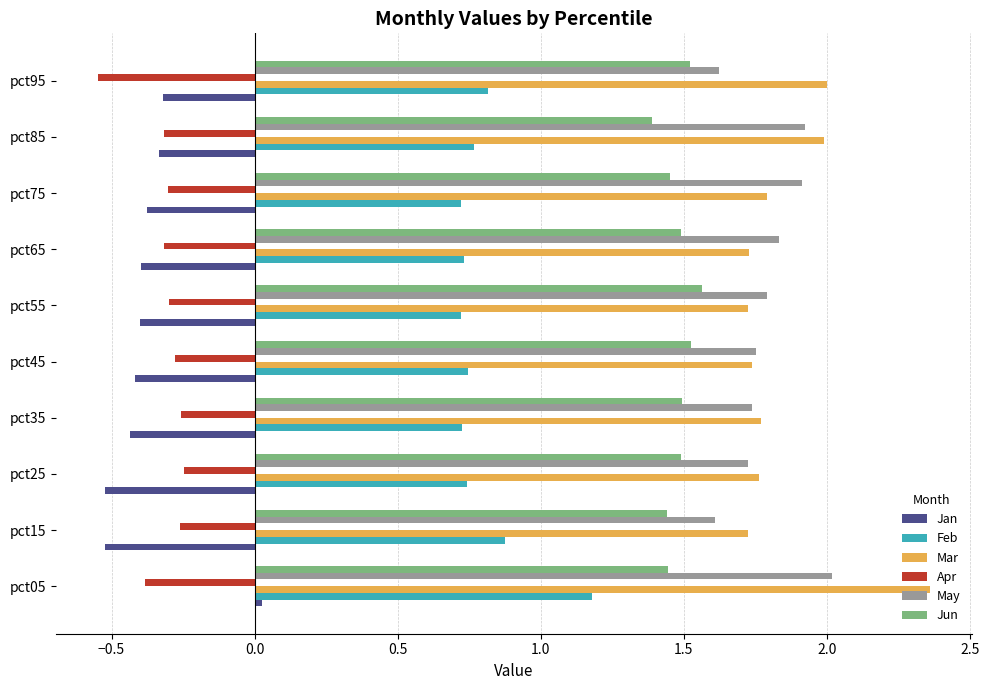

List the series in order of their peak value, highest first.

Mar, May, Jun, Feb, Jan, Apr